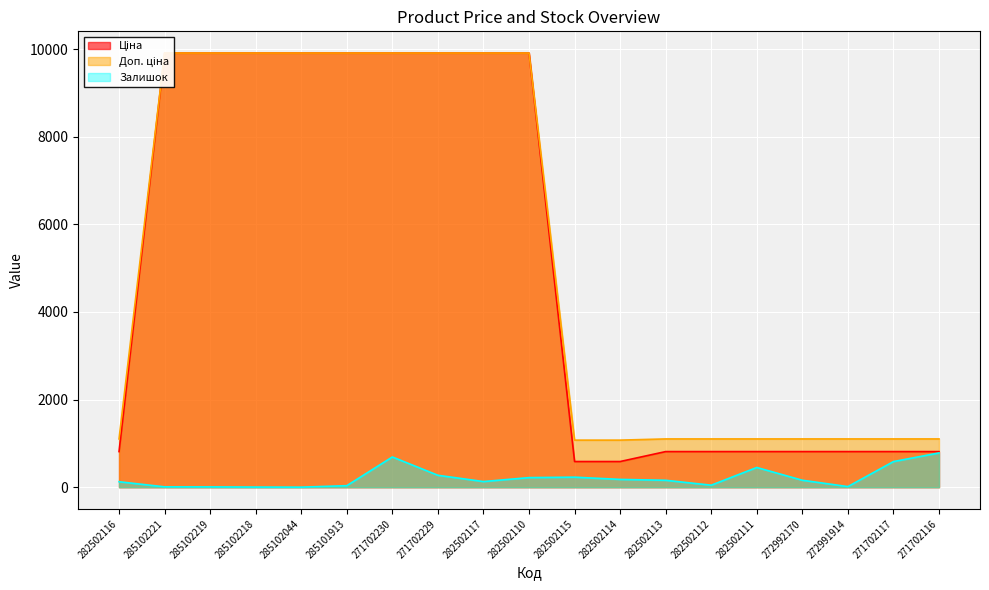

Which series has the largest range (max minus min)?

Ціна